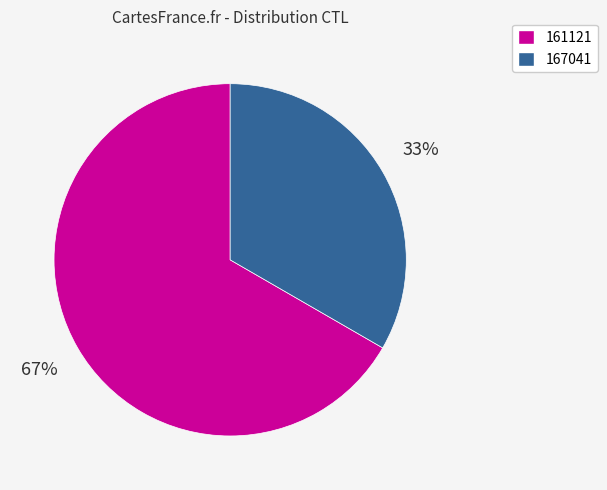

How many segments does this pie chart have?

2